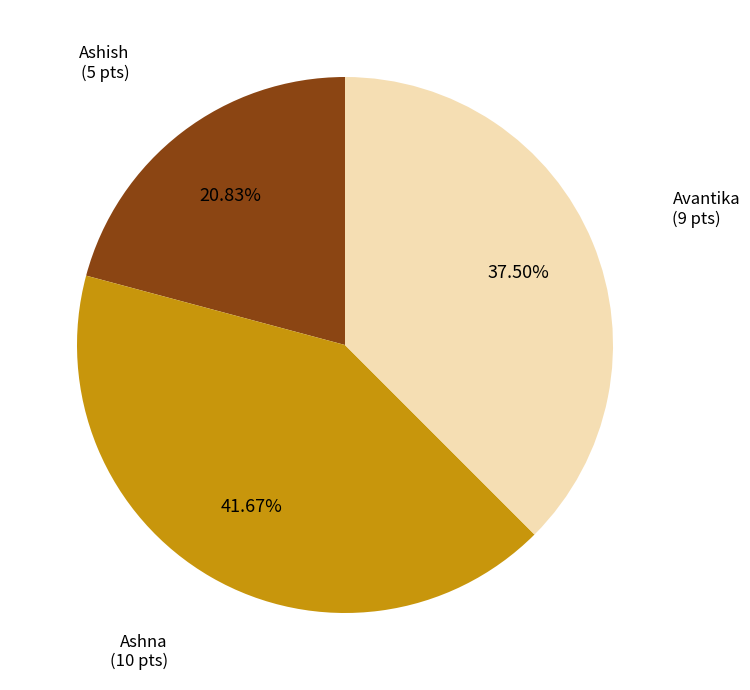

What percentage is the Ashish slice, to the nearest percent?

21%